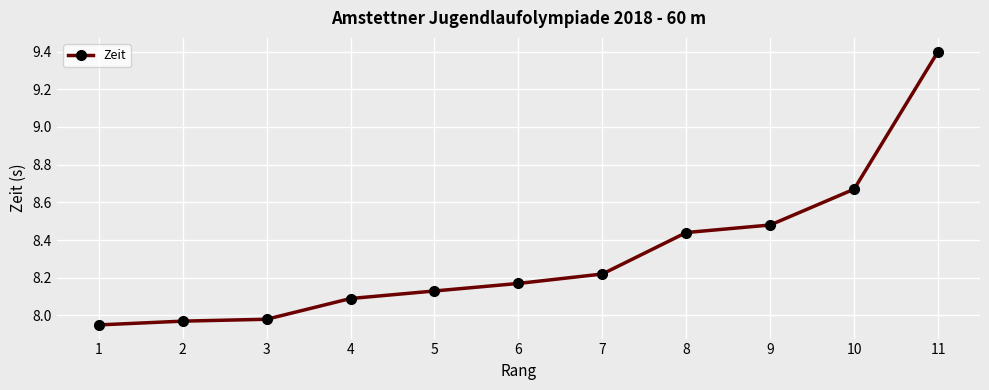

What is the value of the 11th point from the left?

9.4